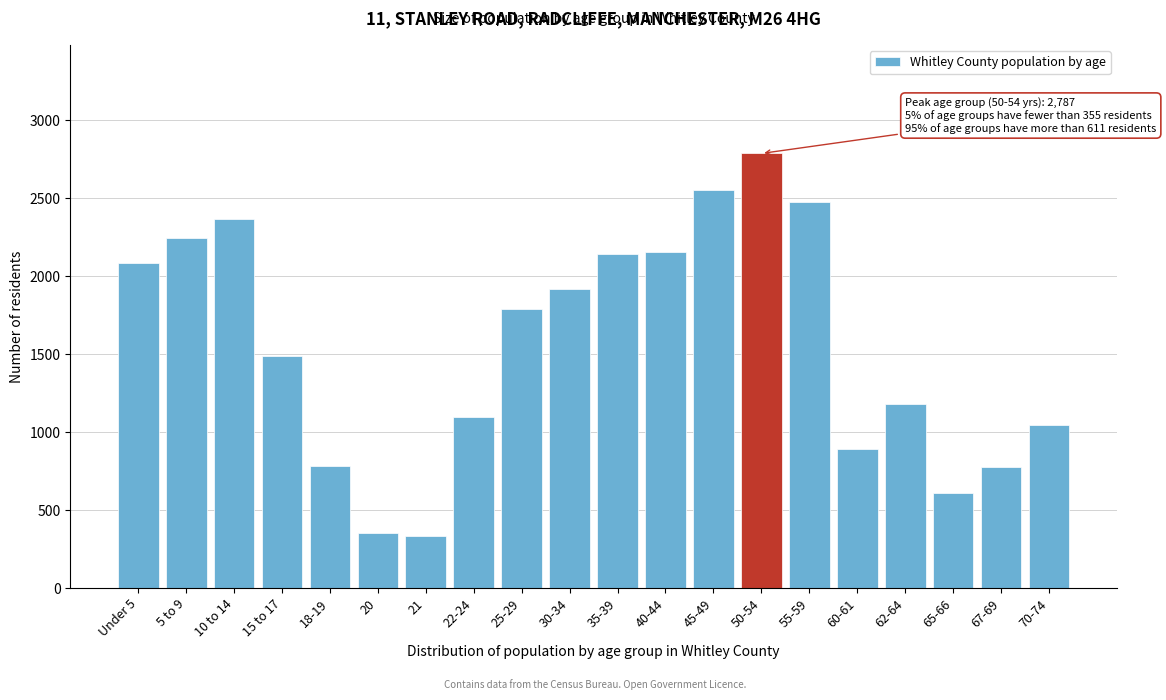

What is the change in value from 30-34 to 55-59?

+560